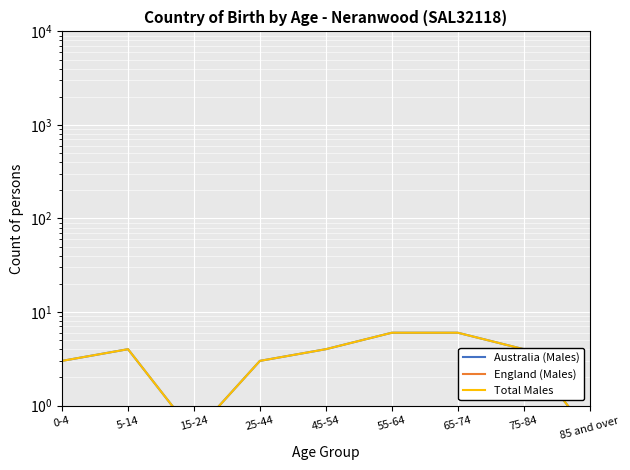

How many lines are shown in the chart?

3